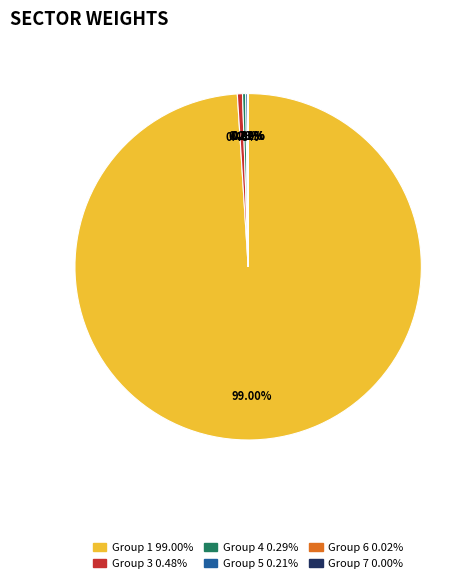

Does any single category account for the majority?

Yes